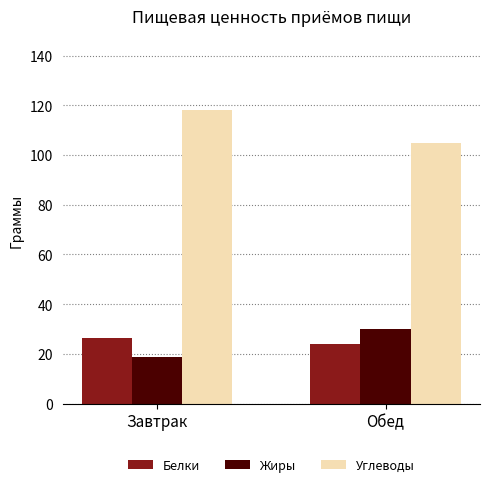

What is the sum of all Белки values?

50.7